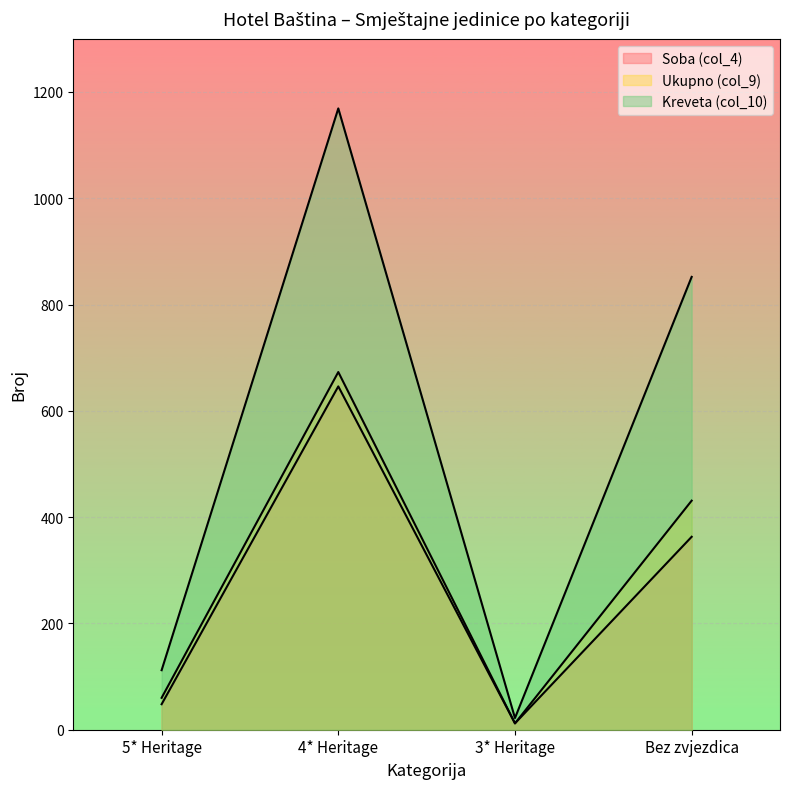

How many lines are shown in the chart?

3